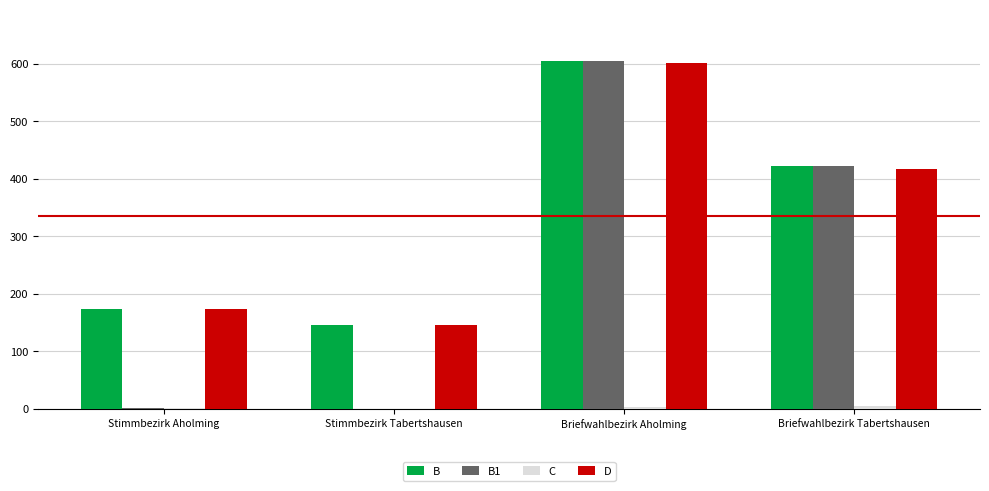

How many groups of bars are there?

4